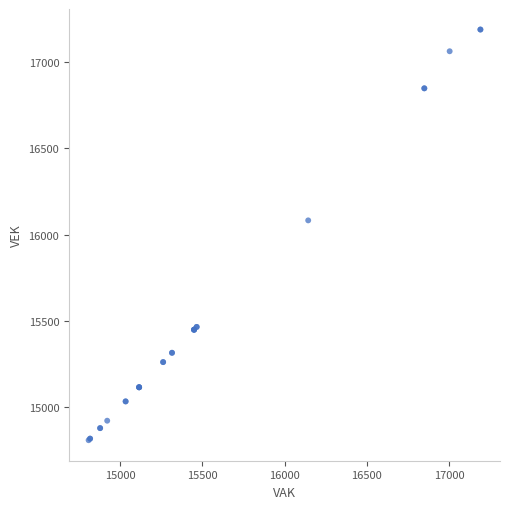

What Y value in the scatter plot is closest to 15999?

16083